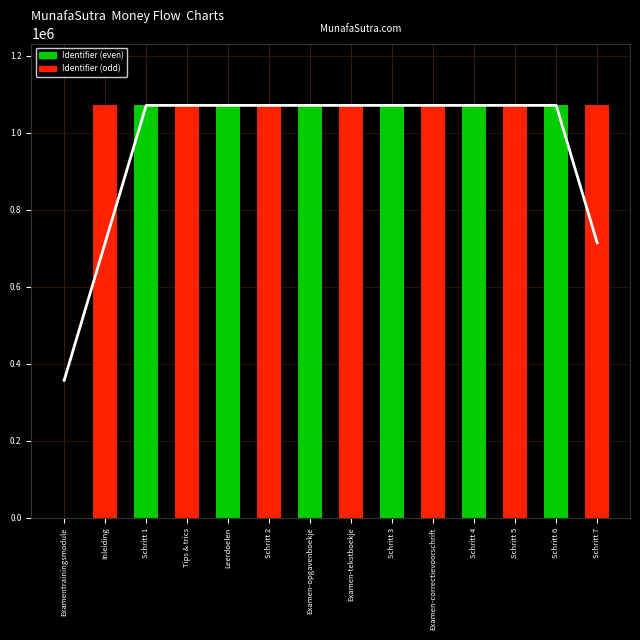

At which category does the chart reach its peak across all series?

Schritt 7